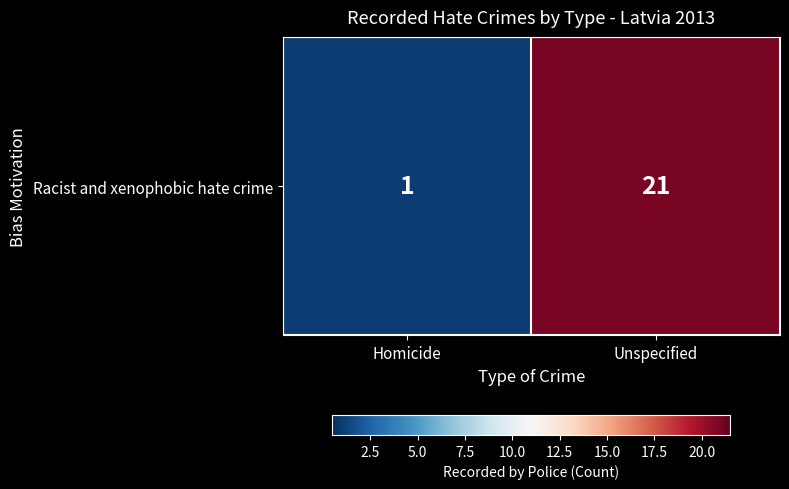

Reading left to right, what are all the values shown in this chart?

Homicide=1	Unspecified=21